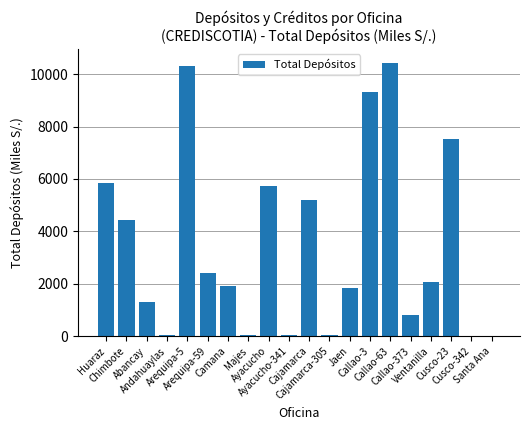

What is the change in value from Camana to Callao-373?

-1085.8